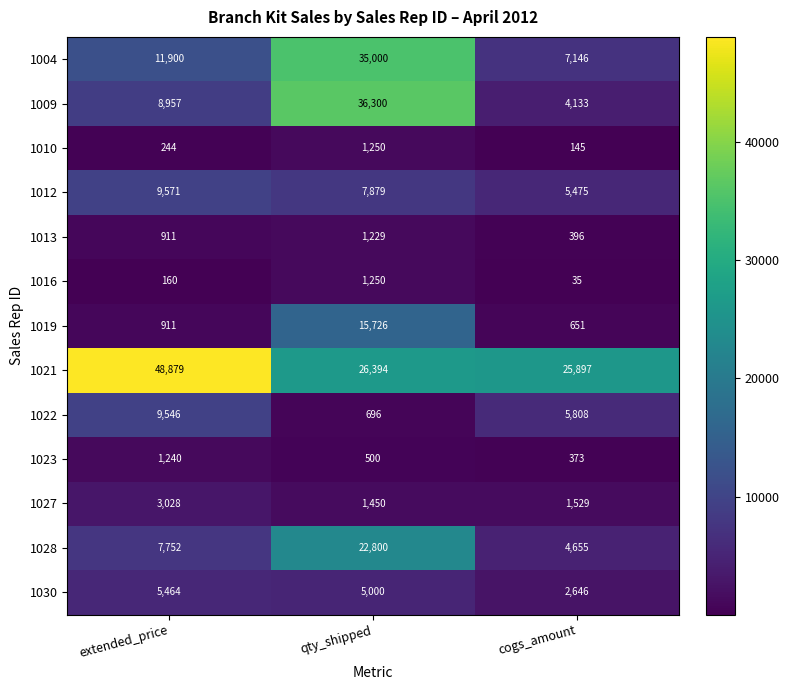

Which series changed the most between extended_price and cogs_amount?

1021